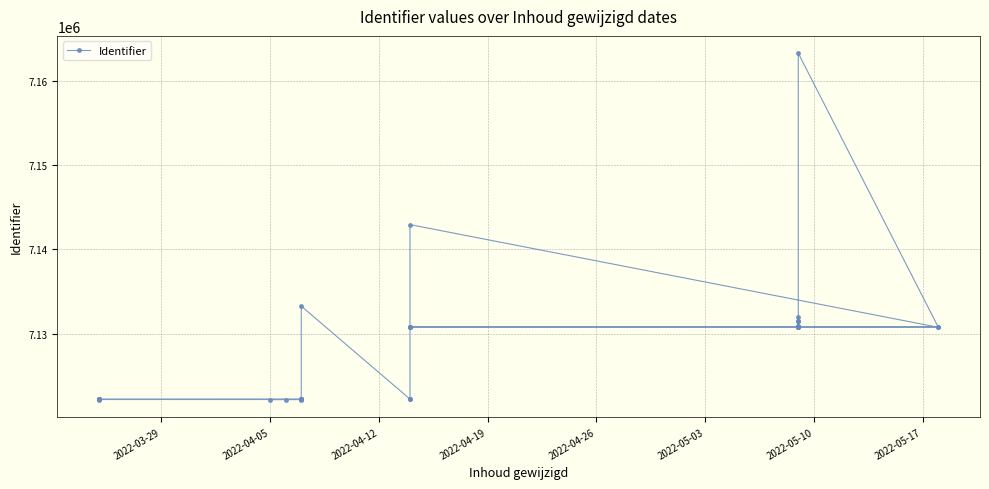

True or false: the data shows 3663887 at 10.

False